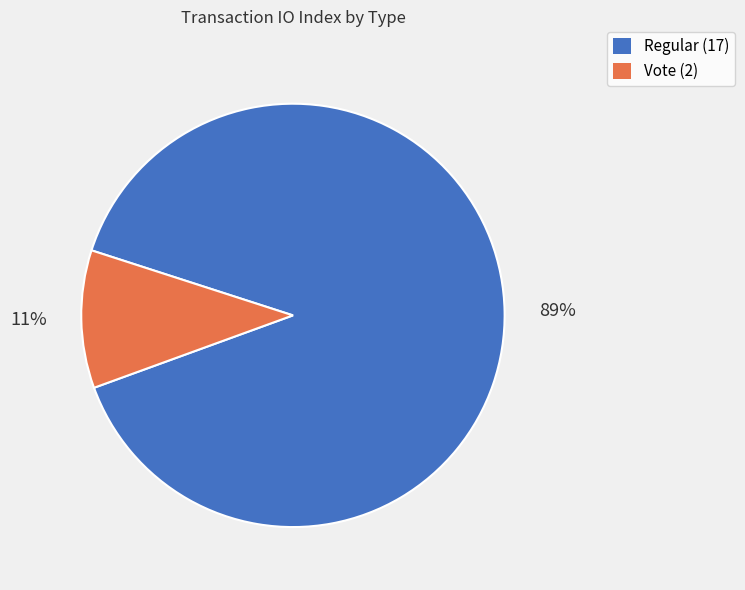

To the nearest percent, what portion does Vote (2) represent?

11%